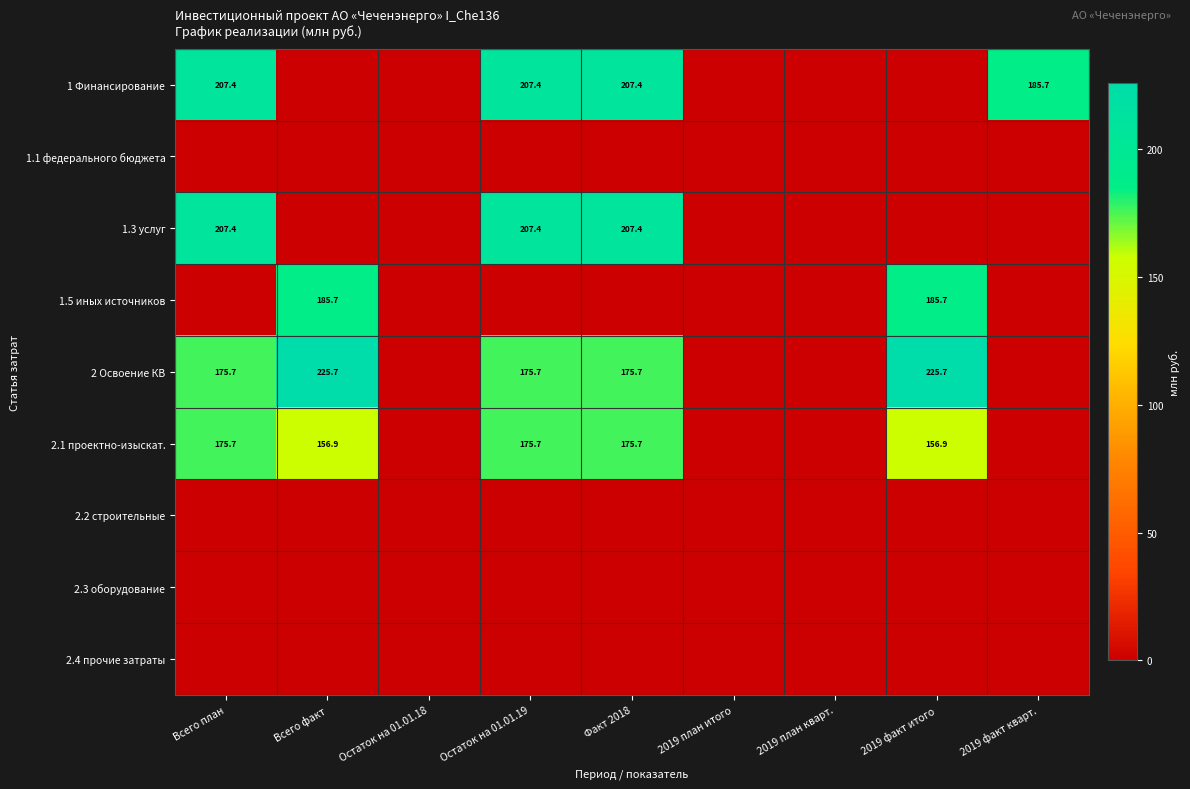

Is it true that 1.3 услуг equals 207.4 at Факт 2018?

True